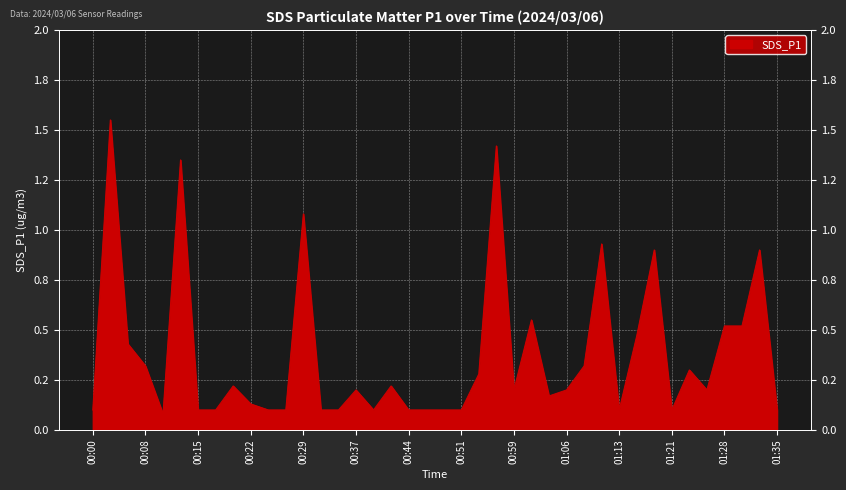

What is the sum of the values at 00:17 and 01:28?

0.6